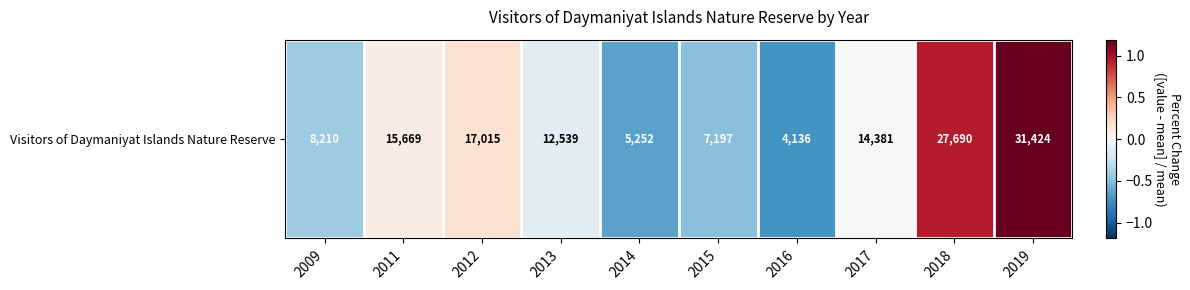

Rank the categories by value from lowest to highest.

2016, 2014, 2015, 2009, 2013, 2017, 2011, 2012, 2018, 2019